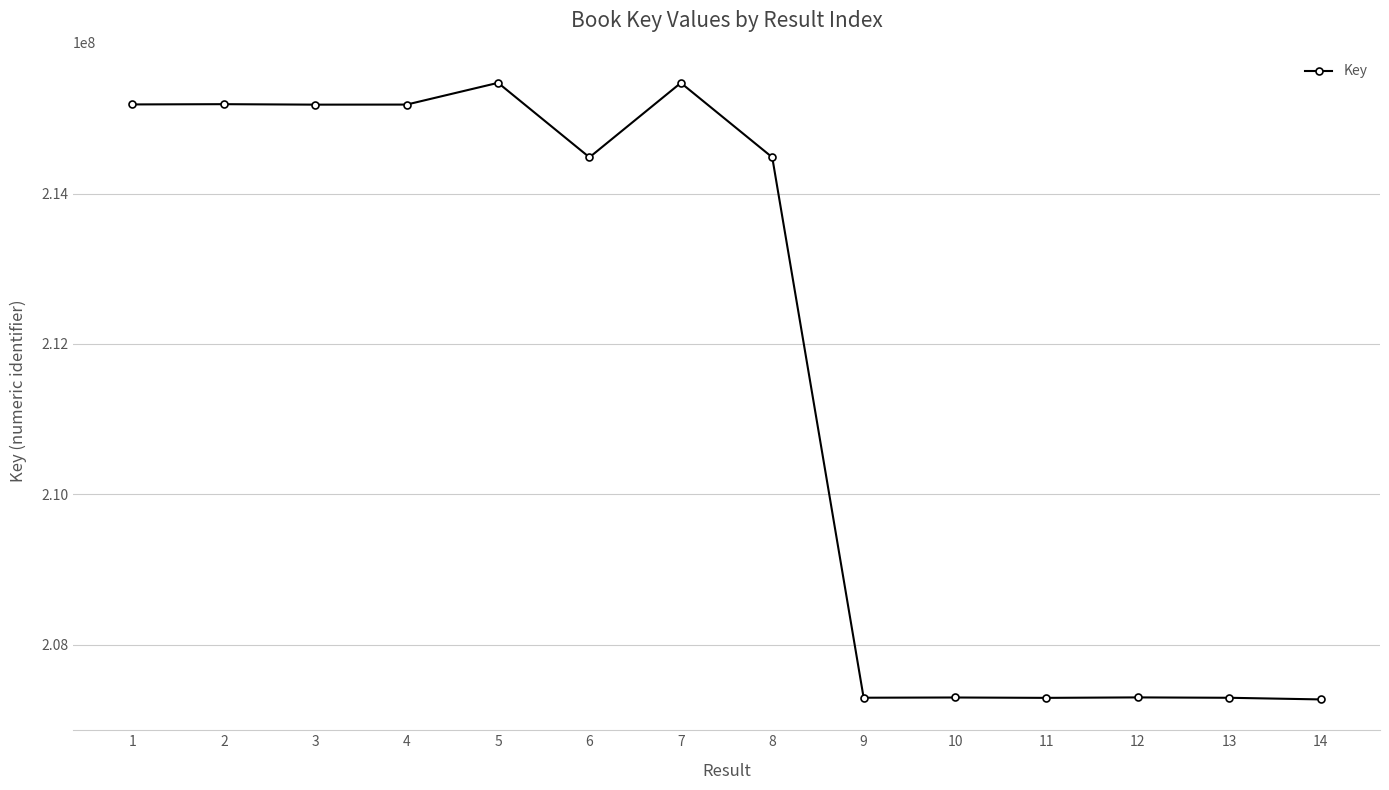

How many lines are shown in the chart?

1